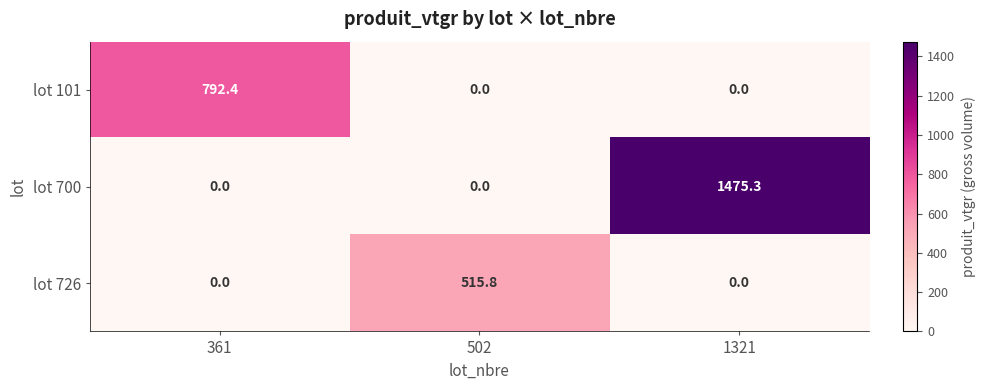

The value of lot 101 at 361 is 338.9. True or false?

False